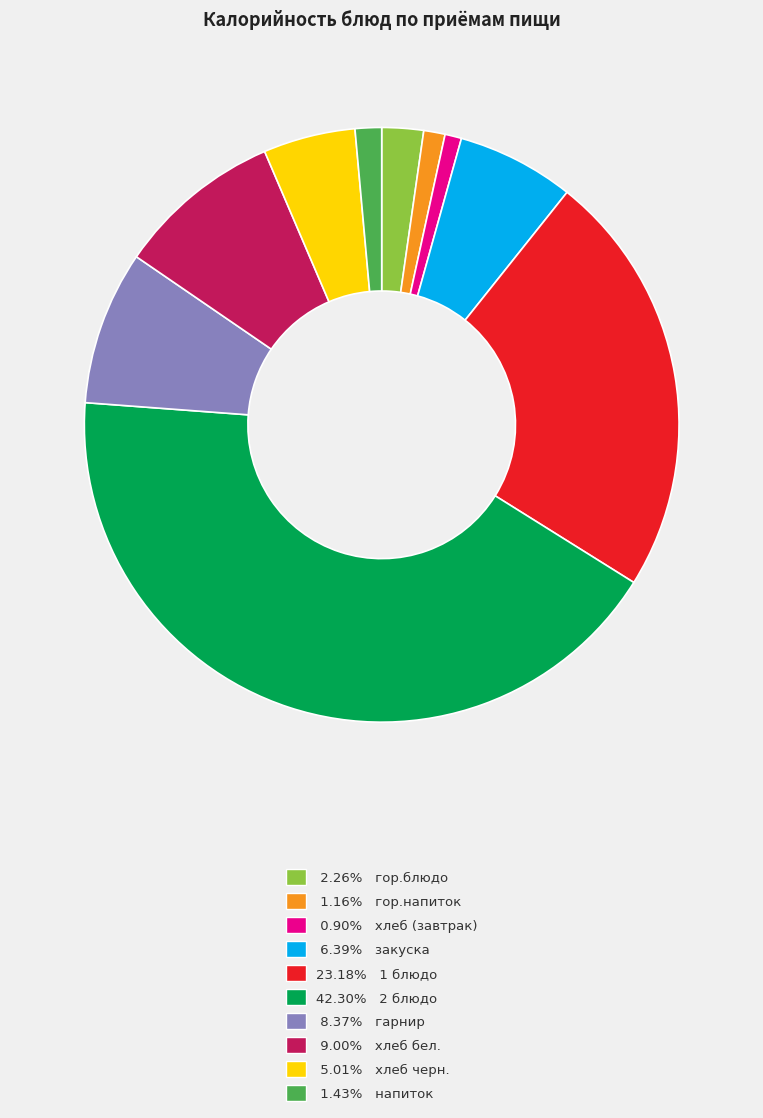

What is the ratio of the value at 23.18% 1 блюдо to the value at 0.90% хлеб (завтрак)?

25.8